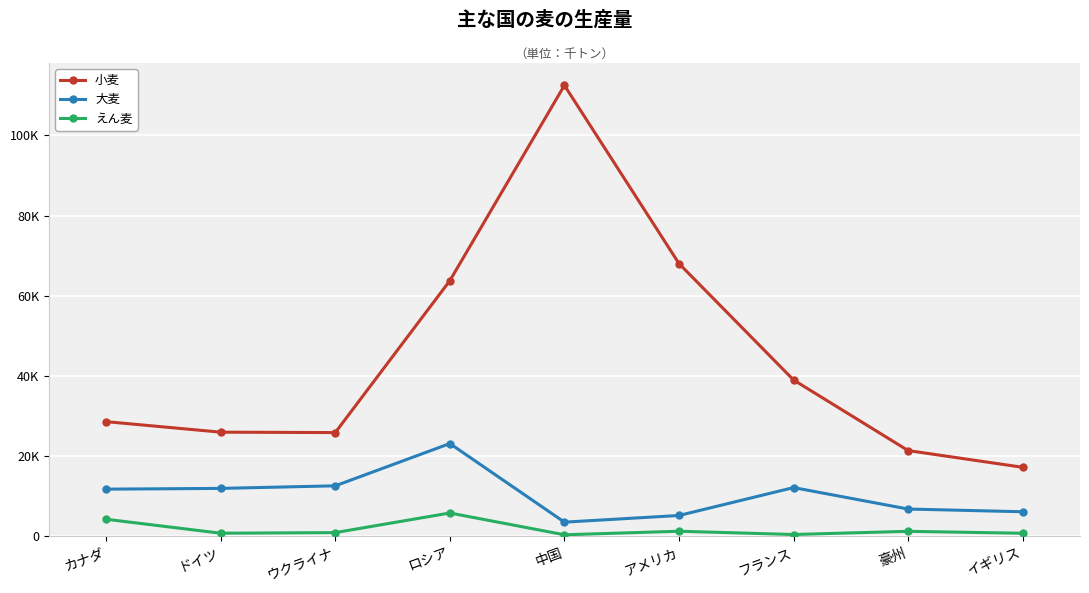

In 大麦, how many points are higher than both neighbors (excluding endpoints)?

2